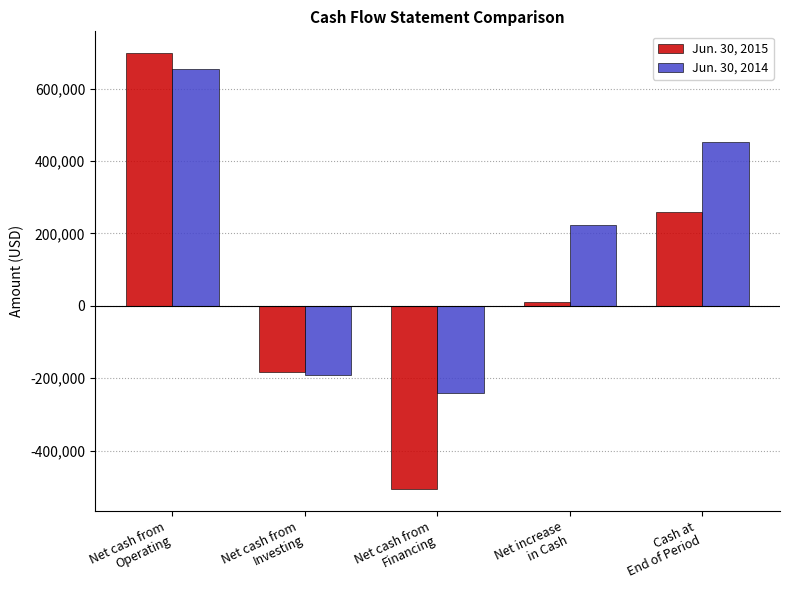

The value of Jun. 30, 2015 at Cash at
End of Period is 260042. True or false?

True